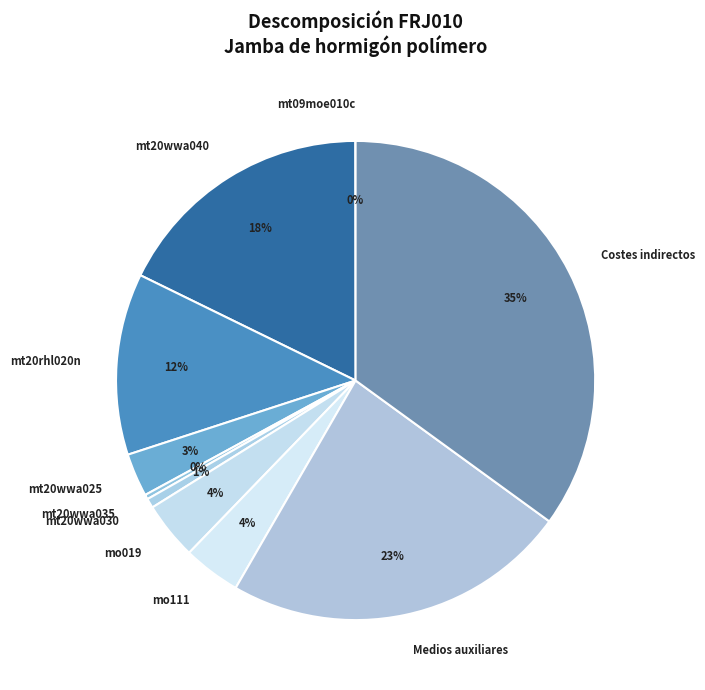

Between mt20wwa035 and mt20wwa040, which is larger?

mt20wwa040